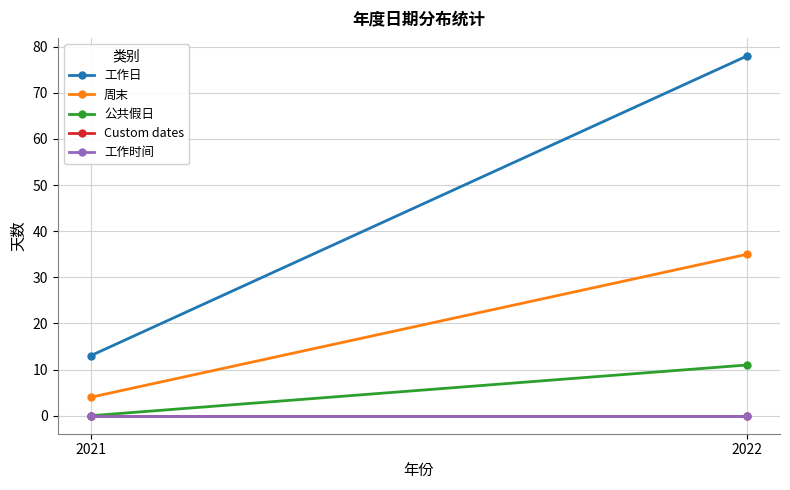

What are all the series names shown in the legend?

工作日, 周末, 公共假日, Custom dates, 工作时间